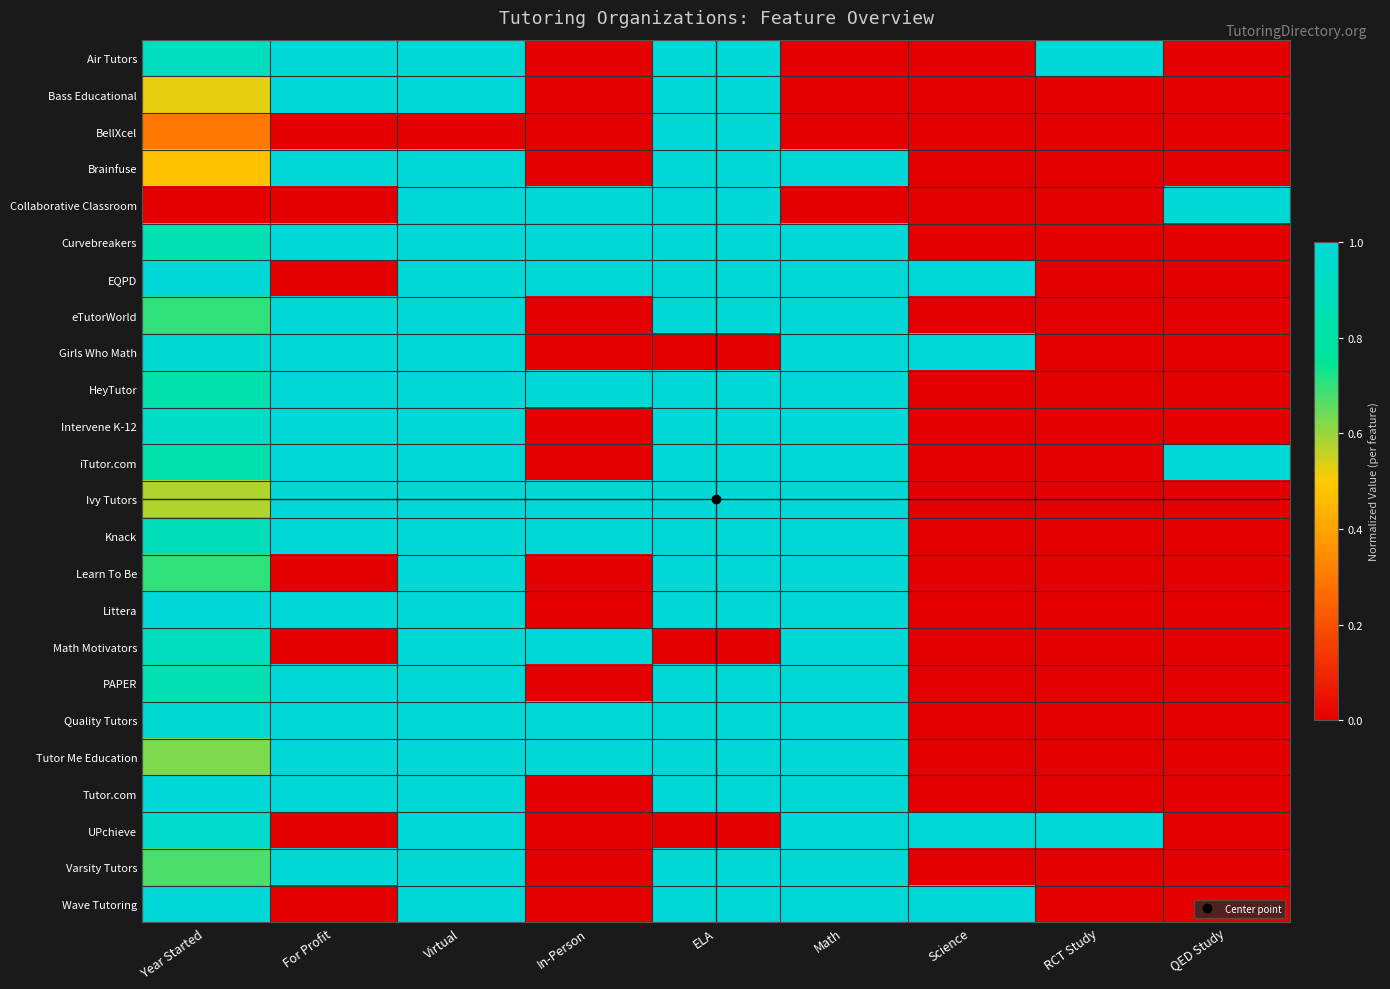

Which has a higher value, In-Person or Virtual?

Virtual